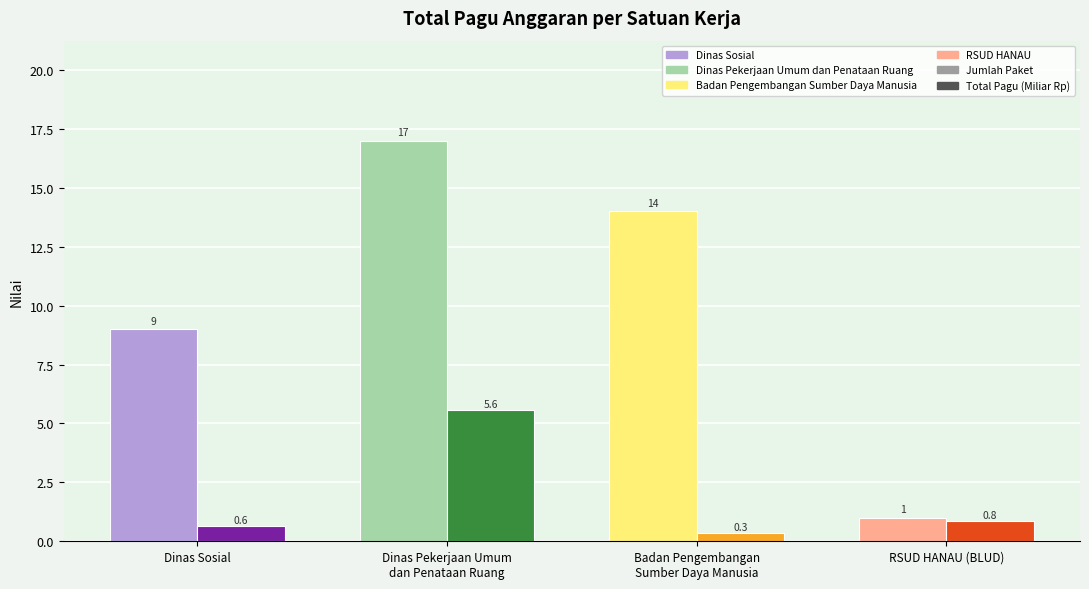

Reading left to right, transcribe all the data shown in this chart.

Jumlah Paket: Dinas Sosial=9.0	Dinas Pekerjaan Umum
dan Penataan Ruang=17.0	Badan Pengembangan
Sumber Daya Manusia=14.0	RSUD HANAU (BLUD)=1.0
Total Pagu (Miliar Rp): Dinas Sosial=0.6	Dinas Pekerjaan Umum
dan Penataan Ruang=5.6	Badan Pengembangan
Sumber Daya Manusia=0.3	RSUD HANAU (BLUD)=0.8